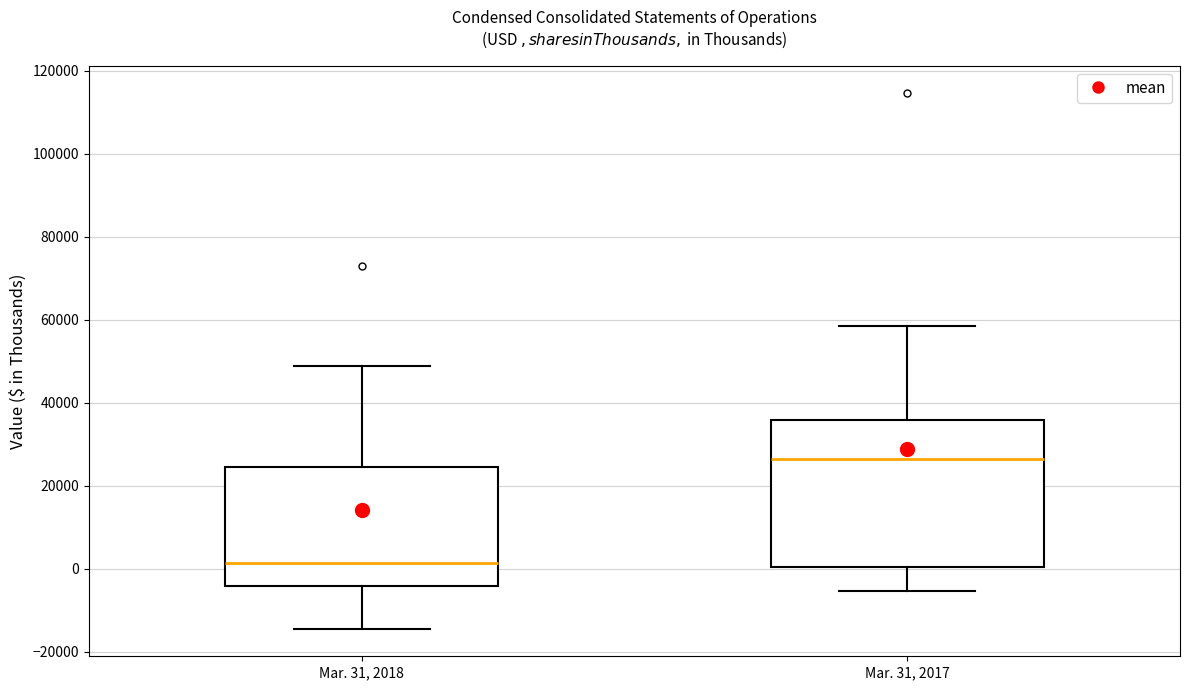

Which box has the highest median line?

Mar. 31, 2017